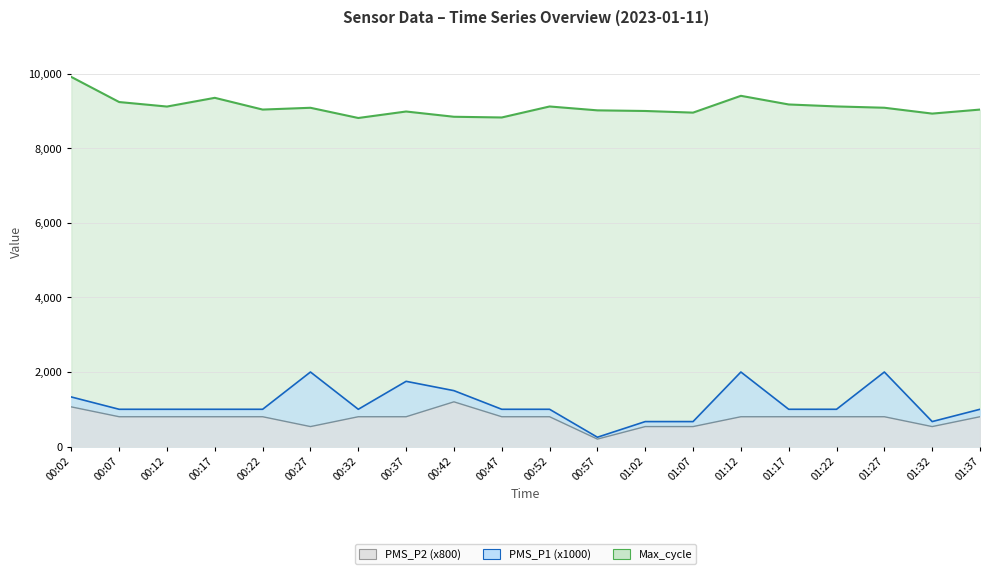

At how many categories does at least one series exceed 6988?

20